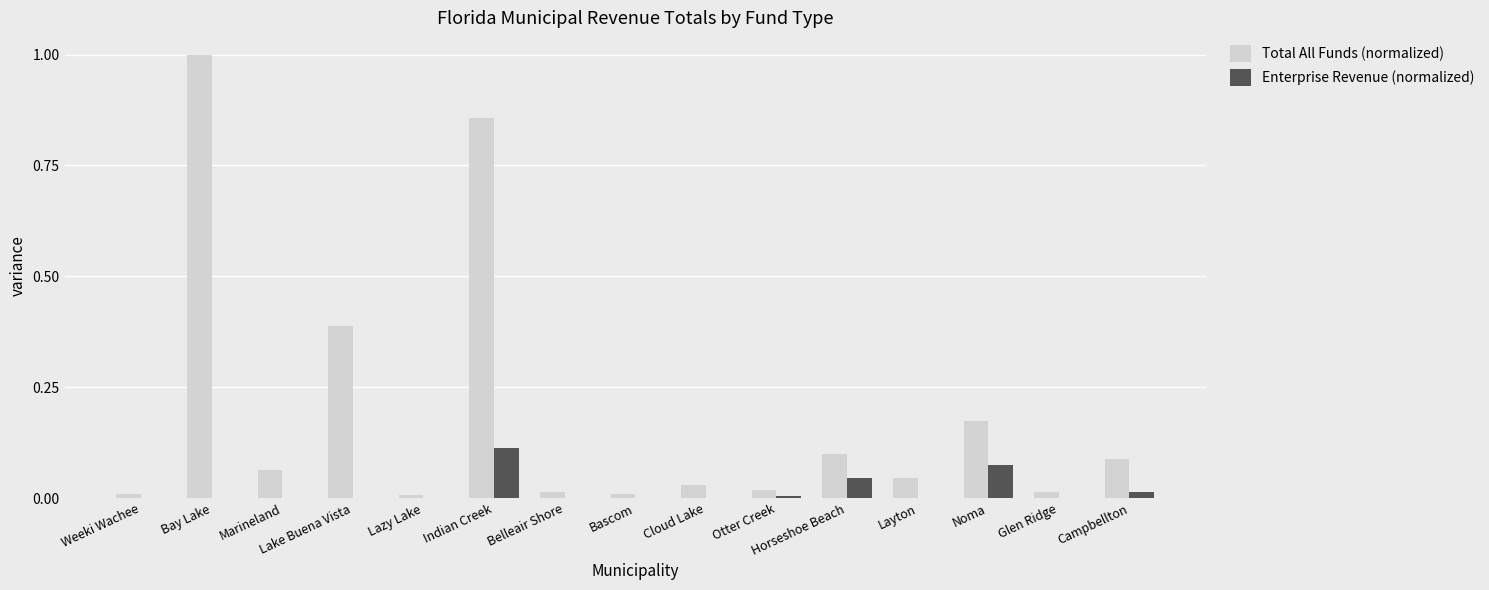

Is the value of Total All Funds (normalized) at Noma greater than the value of Enterprise Revenue (normalized) at Indian Creek?

Yes